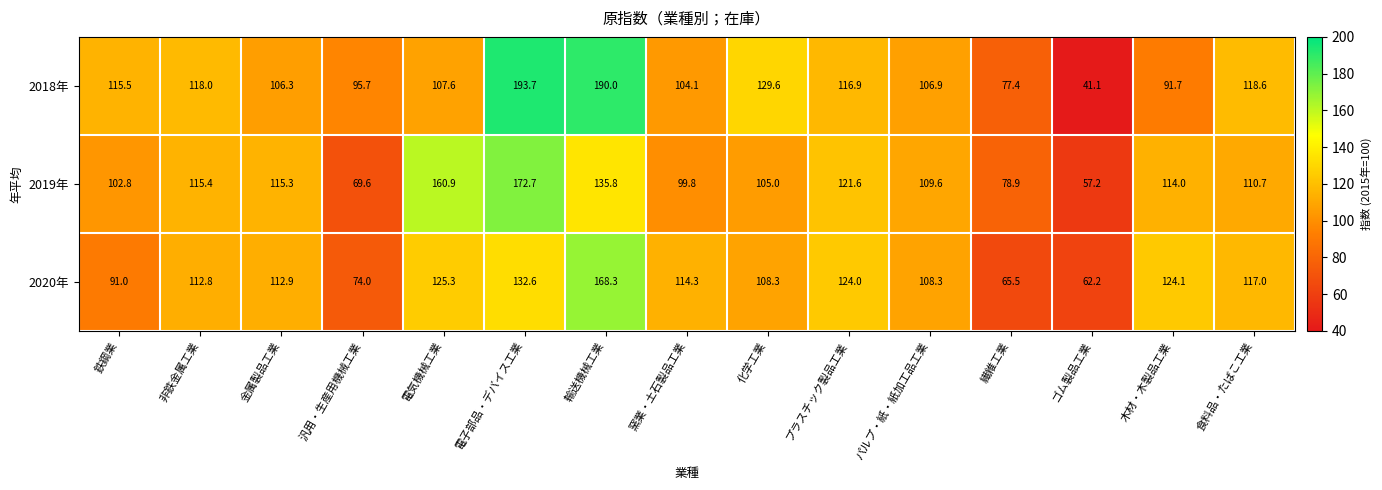

Which series has the largest total across all categories?

2018年